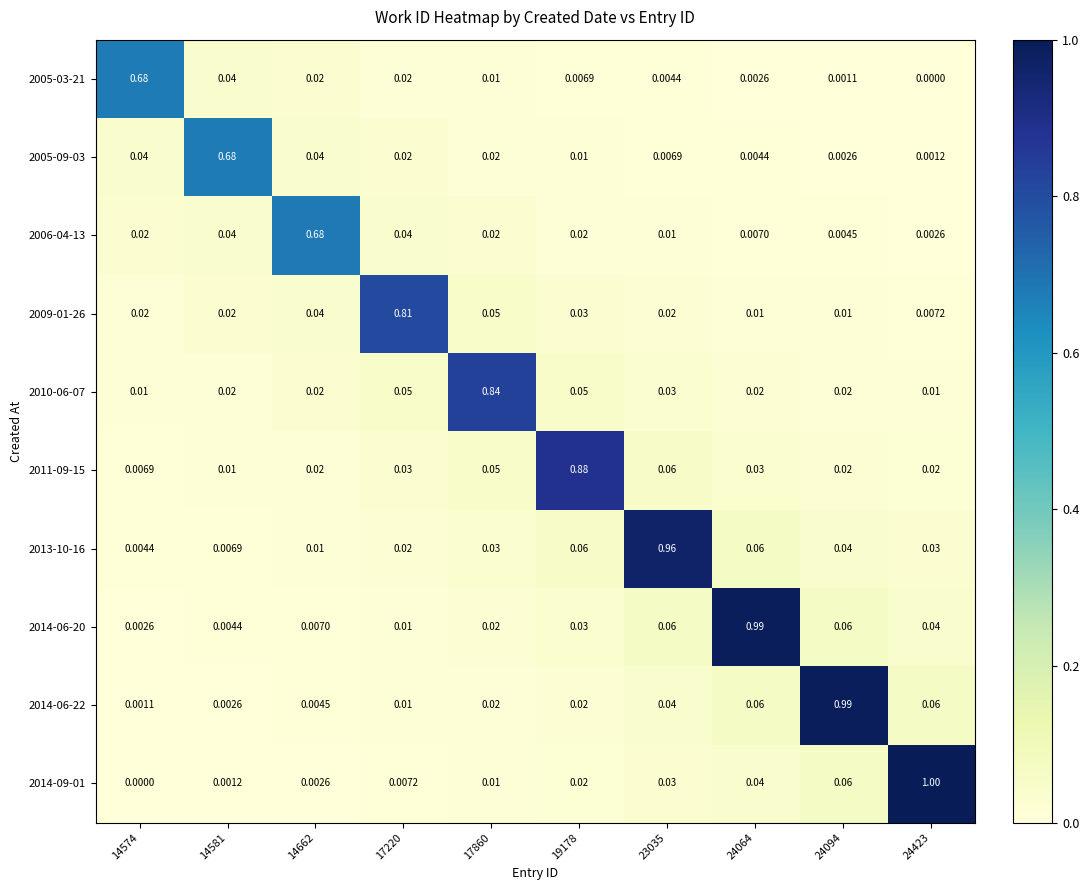

Reading left to right, list all the values displayed in this chart.

2005-03-21: 14574=0.7	14581=0.0	14662=0.0	17220=0.0	17860=0.0	19178=0.0	23035=0.0	24064=0.0	24094=0.0	24423=0.0
2005-09-03: 14574=0.0	14581=0.7	14662=0.0	17220=0.0	17860=0.0	19178=0.0	23035=0.0	24064=0.0	24094=0.0	24423=0.0
2006-04-13: 14574=0.0	14581=0.0	14662=0.7	17220=0.0	17860=0.0	19178=0.0	23035=0.0	24064=0.0	24094=0.0	24423=0.0
2009-01-26: 14574=0.0	14581=0.0	14662=0.0	17220=0.8	17860=0.1	19178=0.0	23035=0.0	24064=0.0	24094=0.0	24423=0.0
2010-06-07: 14574=0.0	14581=0.0	14662=0.0	17220=0.1	17860=0.8	19178=0.1	23035=0.0	24064=0.0	24094=0.0	24423=0.0
2011-09-15: 14574=0.0	14581=0.0	14662=0.0	17220=0.0	17860=0.1	19178=0.9	23035=0.1	24064=0.0	24094=0.0	24423=0.0
2013-10-16: 14574=0.0	14581=0.0	14662=0.0	17220=0.0	17860=0.0	19178=0.1	23035=1.0	24064=0.1	24094=0.0	24423=0.0
2014-06-20: 14574=0.0	14581=0.0	14662=0.0	17220=0.0	17860=0.0	19178=0.0	23035=0.1	24064=1.0	24094=0.1	24423=0.0
2014-06-22: 14574=0.0	14581=0.0	14662=0.0	17220=0.0	17860=0.0	19178=0.0	23035=0.0	24064=0.1	24094=1.0	24423=0.1
2014-09-01: 14574=0.0	14581=0.0	14662=0.0	17220=0.0	17860=0.0	19178=0.0	23035=0.0	24064=0.0	24094=0.1	24423=1.0